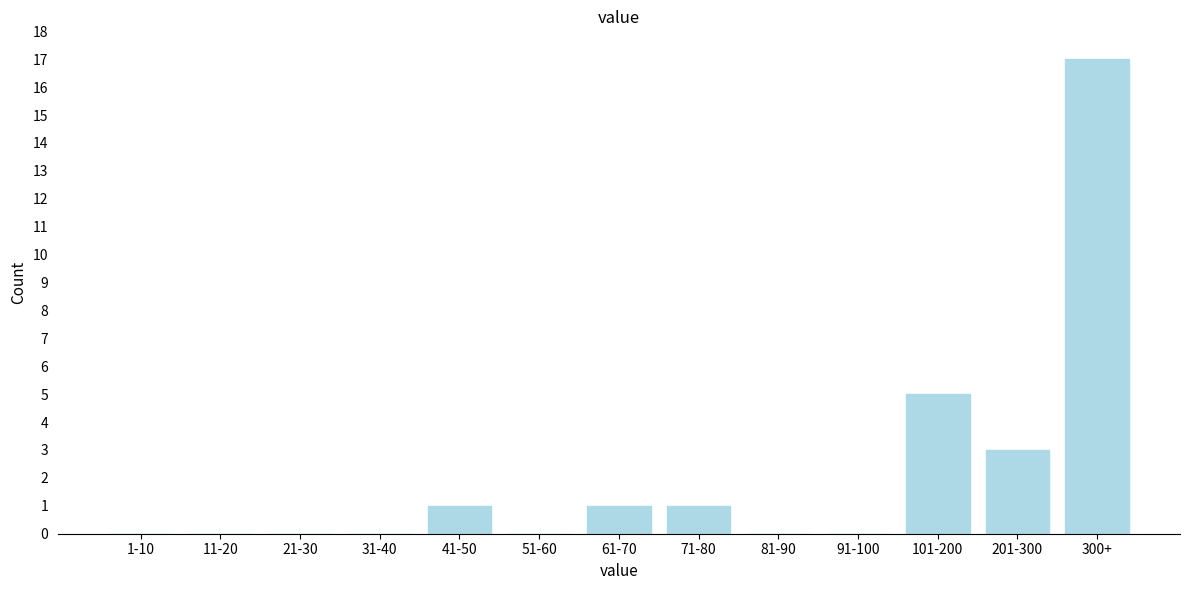

Reading left to right, what are all the values shown in this chart?

1-10=0	11-20=0	21-30=0	31-40=0	41-50=1	51-60=0	61-70=1	71-80=1	81-90=0	91-100=0	101-200=5	201-300=3	300+=17